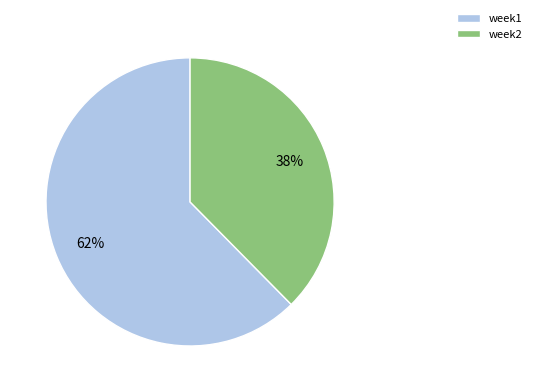

Rank the categories by value from lowest to highest.

week2, week1